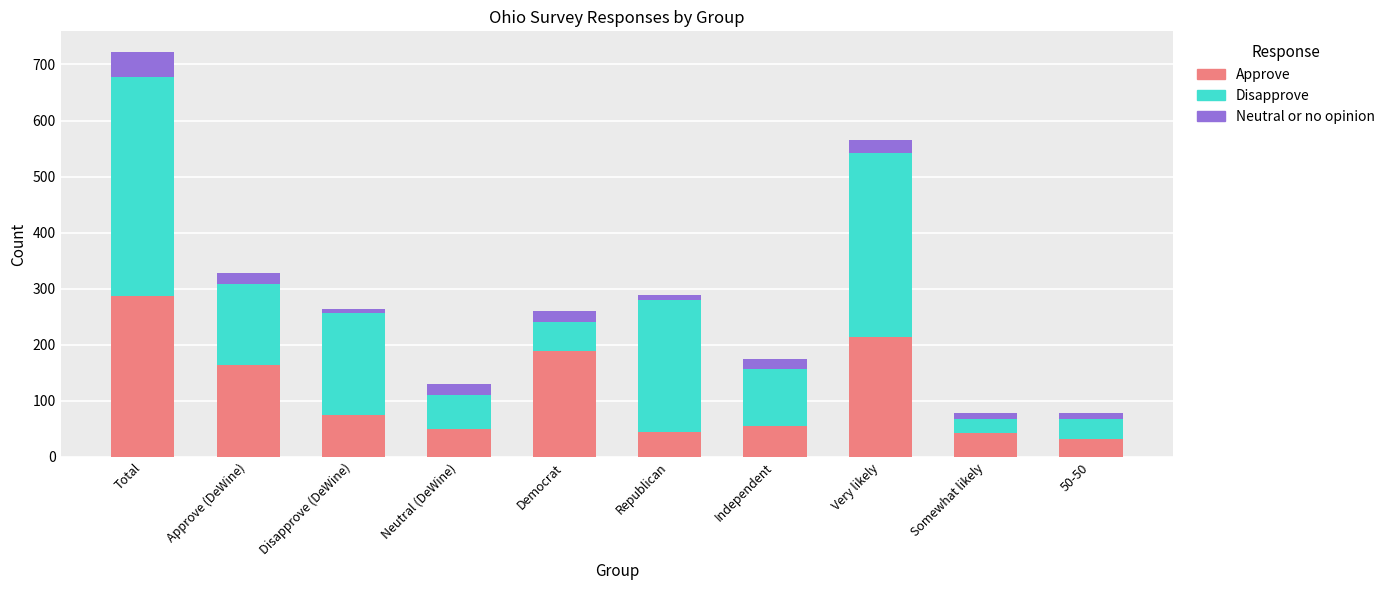

What is the difference between the maximum and minimum values in the Approve series?

256.5